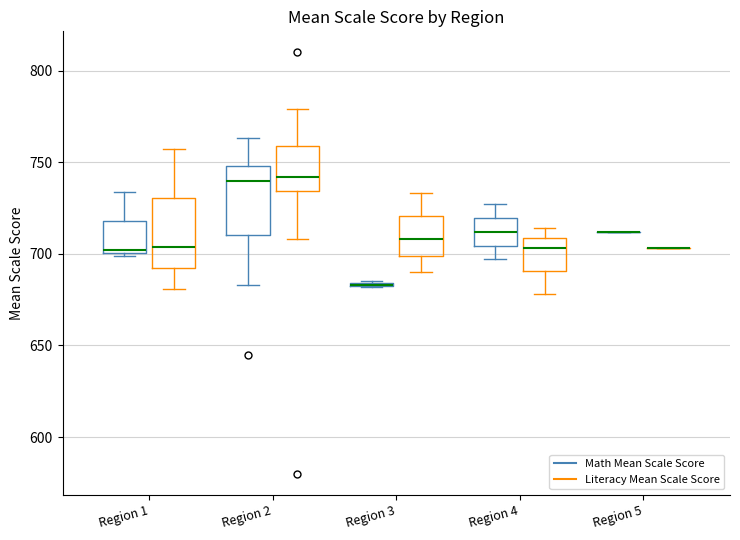

Reading left to right, read every box against the y-axis: the position of its median line, the range the box covers, and the ends of its whiskers. The values are not printed on the chart, so give them approximately, as read against the axis.

Region 1 (Math Mean Scale Score): median 700, box 700 to 720, whiskers 700 to 735
Region 1 (Literacy Mean Scale Score): median 705, box 695 to 730, whiskers 680 to 755
Region 2 (Math Mean Scale Score): median 740, box 710 to 750, whiskers 685 to 765
Region 2 (Literacy Mean Scale Score): median 740, box 735 to 760, whiskers 710 to 780
Region 3 (Math Mean Scale Score): box collapsed to a line at 685, whiskers 680 to 685
Region 3 (Literacy Mean Scale Score): median 710, box 700 to 720, whiskers 690 to 735
Region 4 (Math Mean Scale Score): median 710, box 705 to 720, whiskers 695 to 725
Region 4 (Literacy Mean Scale Score): median 705, box 690 to 710, whiskers 680 to 715
Region 5 (Math Mean Scale Score): box collapsed to a line at 710, whiskers 710 to 710
Region 5 (Literacy Mean Scale Score): box collapsed to a line at 705, whiskers 705 to 705